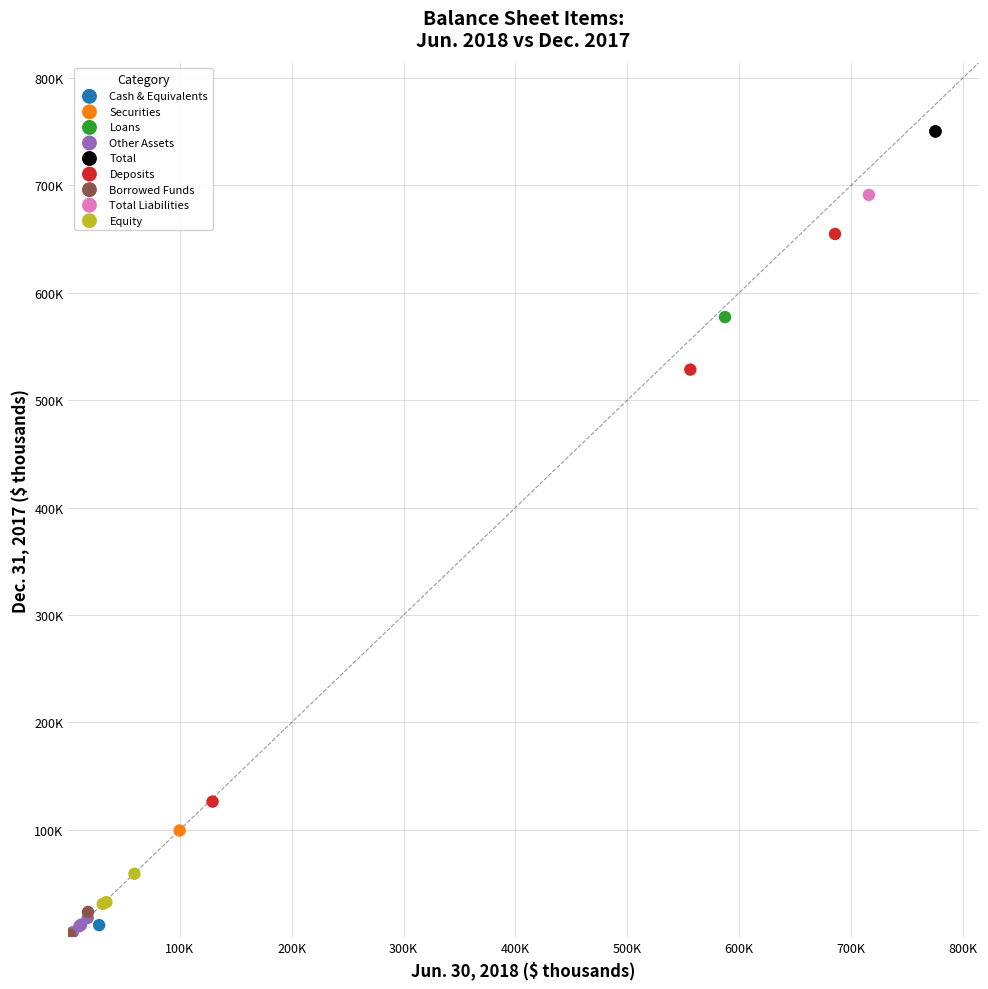

What are all the series names shown in the legend?

Cash & Equivalents, Securities, Loans, Other Assets, Total, Deposits, Borrowed Funds, Total Liabilities, Equity